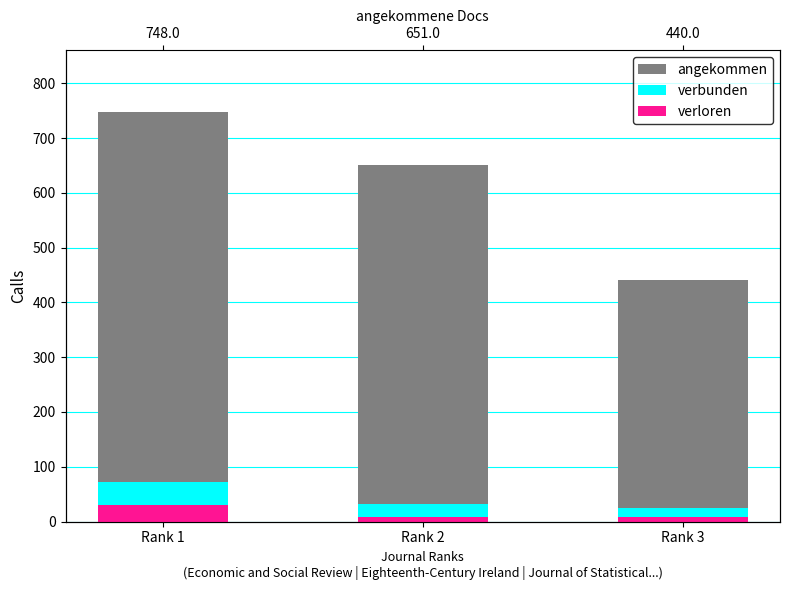

Which has a higher value, Rank 2 or Rank 1?

Rank 1